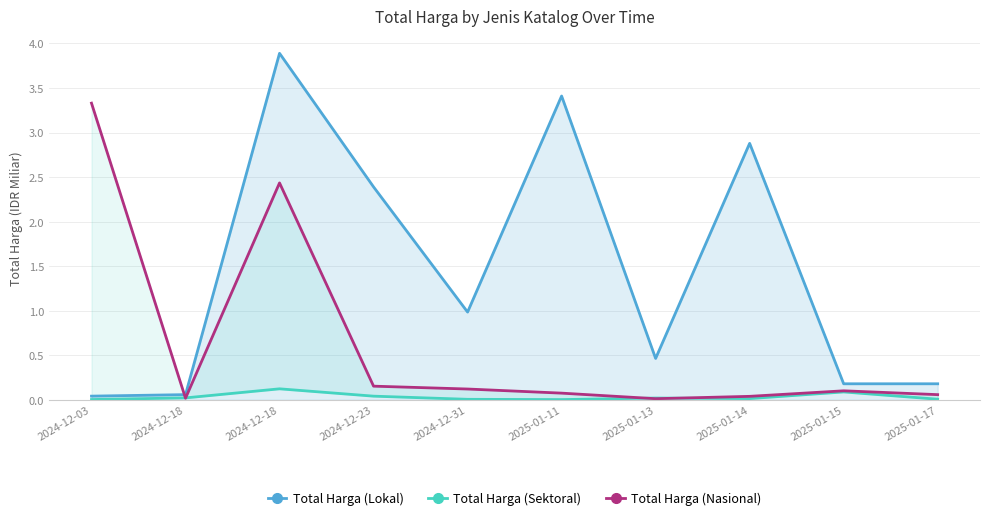

Reading left to right, list all the values displayed in this chart.

Total Harga (Lokal): 0.0	0.1	3.9	2.4	1.0	3.4	0.5	2.9	0.2	0.2
Total Harga (Sektoral): 0.0	0.0	0.1	0.0	0.0	0.0	0.0	0.0	0.1	0.0
Total Harga (Nasional): 3.3	0.0	2.4	0.2	0.1	0.1	0.0	0.0	0.1	0.1